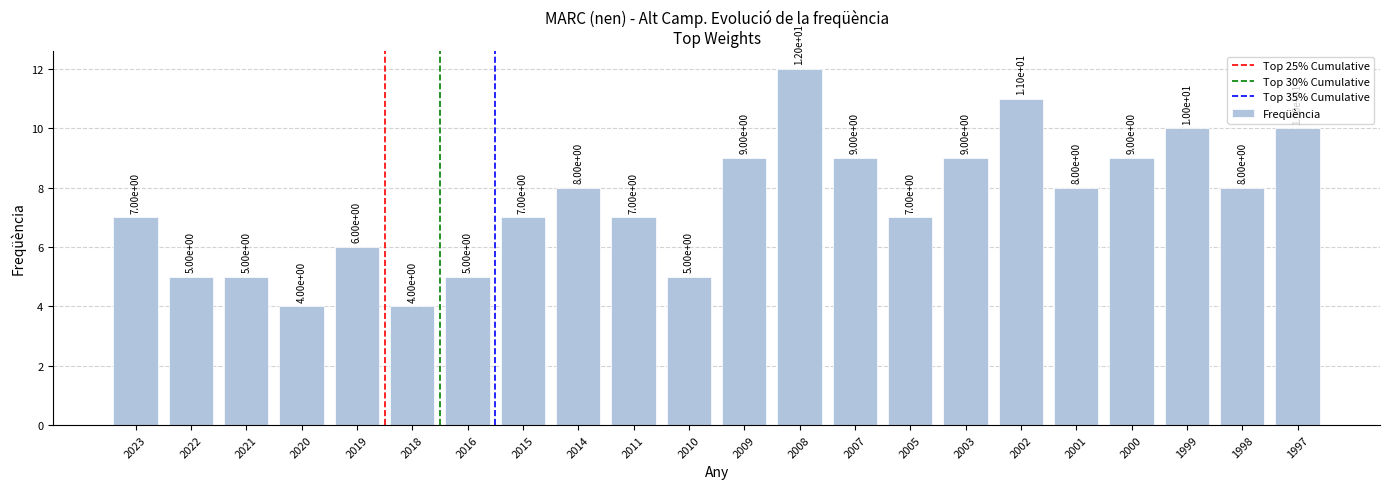

What is the change in value from 2016 to 2011?

+2